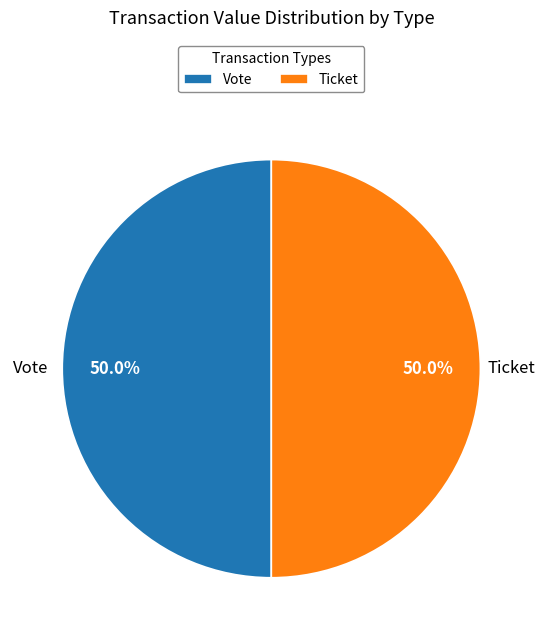

What percentage do Vote and Ticket together represent?

100.0%